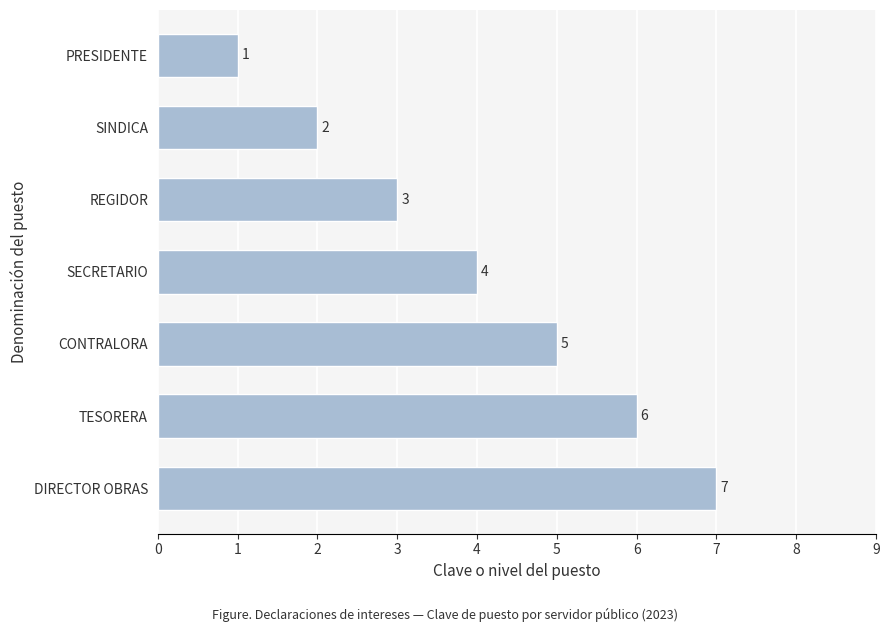

Approximately how many times larger is the value at REGIDOR compared to TESORERA?

0.5